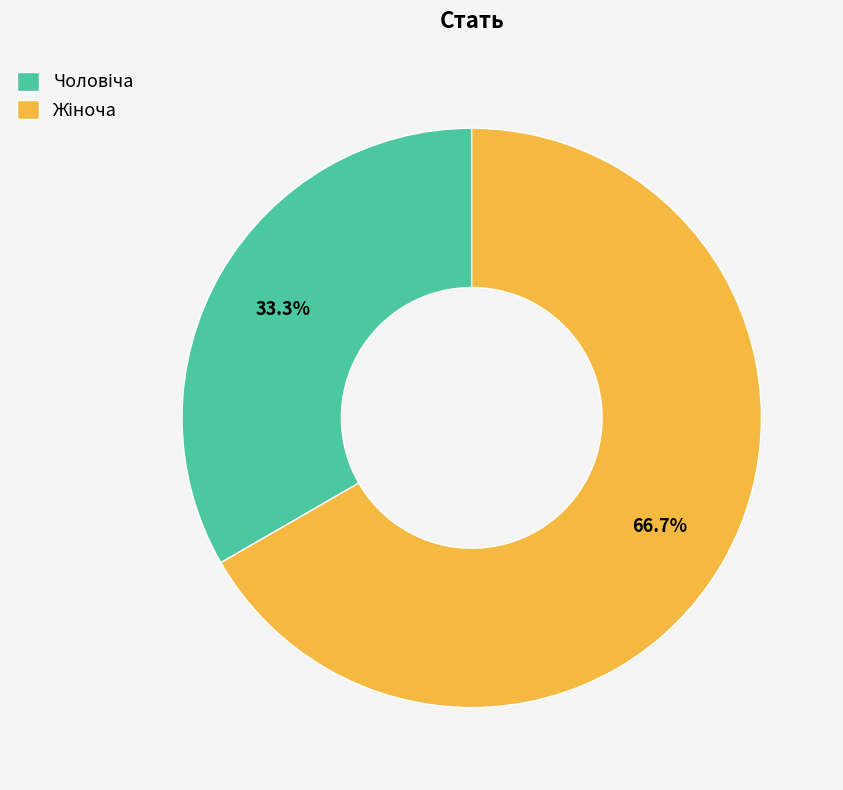

Is there a majority slice in this chart?

Yes